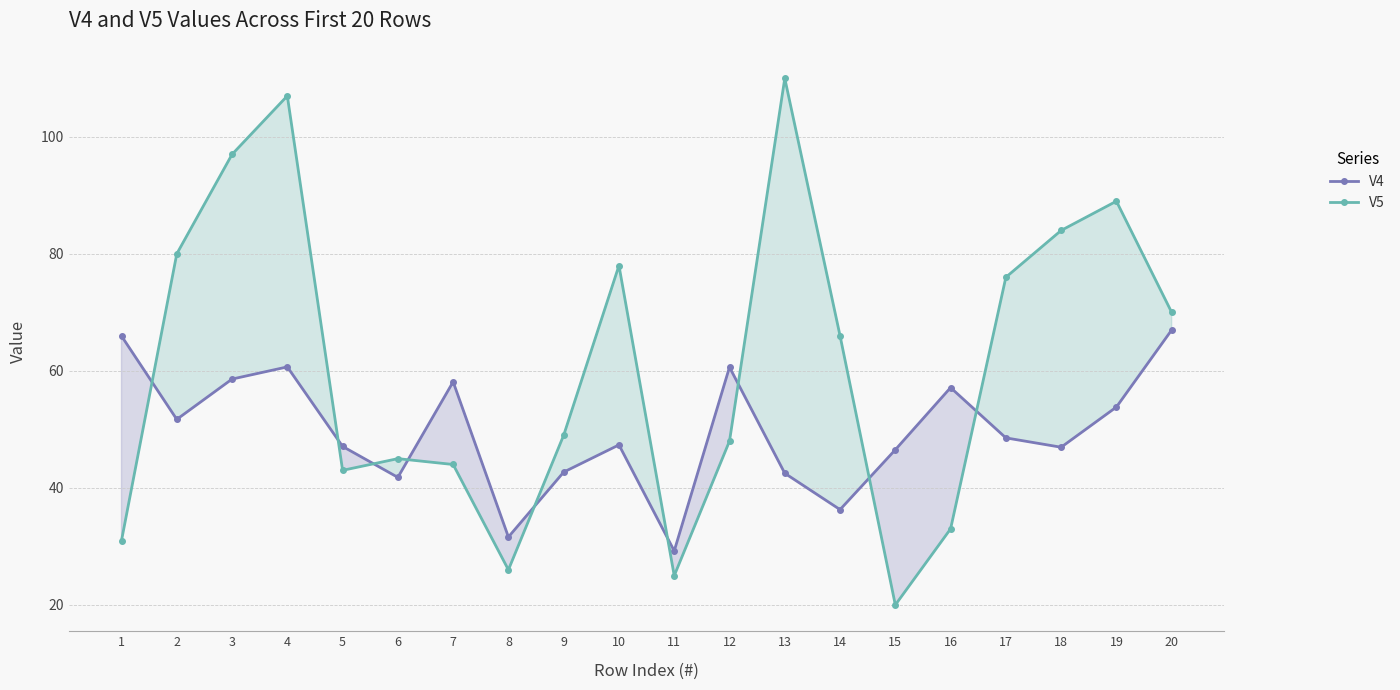

True or false: V4 has a value of 58.6 at 3.

True